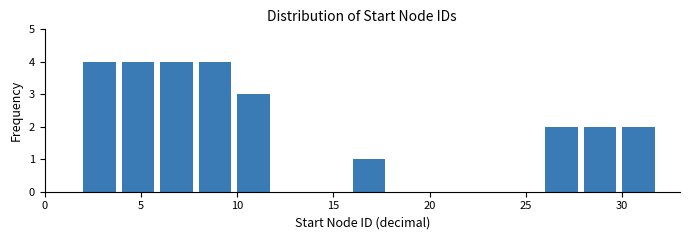

Reading left to right, transcribe this chart: for each bar, give the range it covers on the x-axis and its height. The values are not printed on the chart, so give them approximately, as read against the axis.

0 to 2: 0
2 to 4: 4
4 to 6: 4
6 to 8: 4
8 to 10: 4
10 to 12: 3
12 to 14: 0
14 to 16: 0
16 to 18: 1
18 to 20: 0
20 to 22: 0
22 to 24: 0
24 to 26: 0
26 to 28: 2
28 to 30: 2
30 to 32: 2